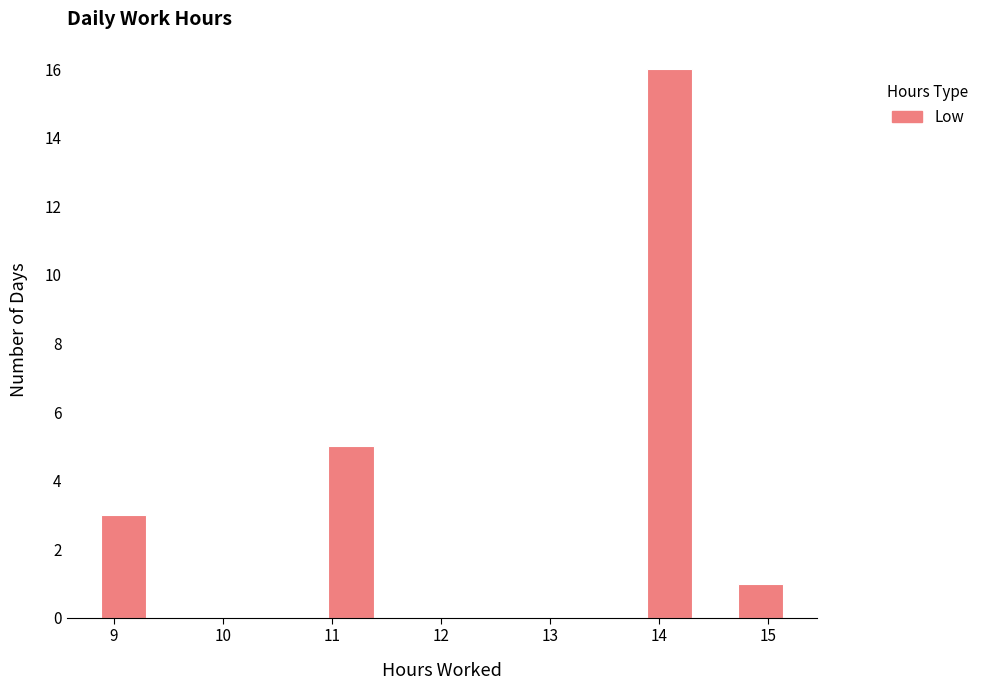

Which range on the x-axis has the tallest bar?

13.9 to 14.3